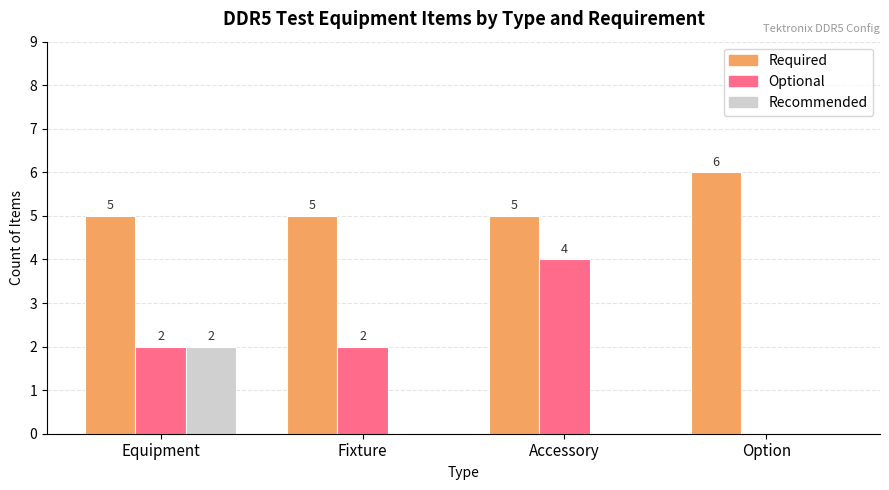

What is the total value across all series at Accessory?

9